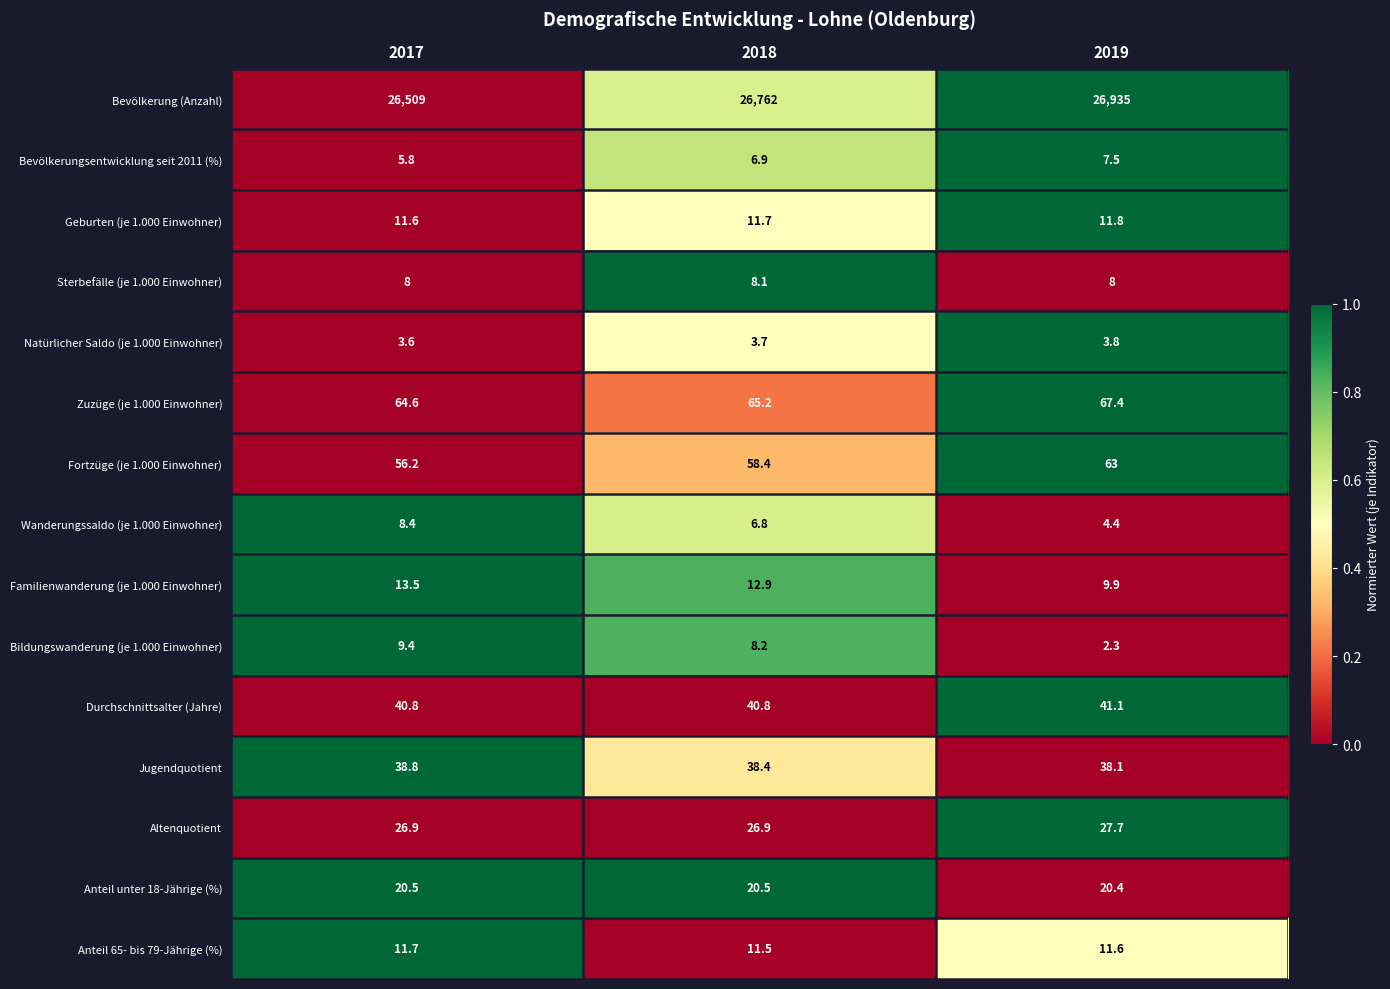

Which series has the largest total across all categories?

Bevölkerung (Anzahl)